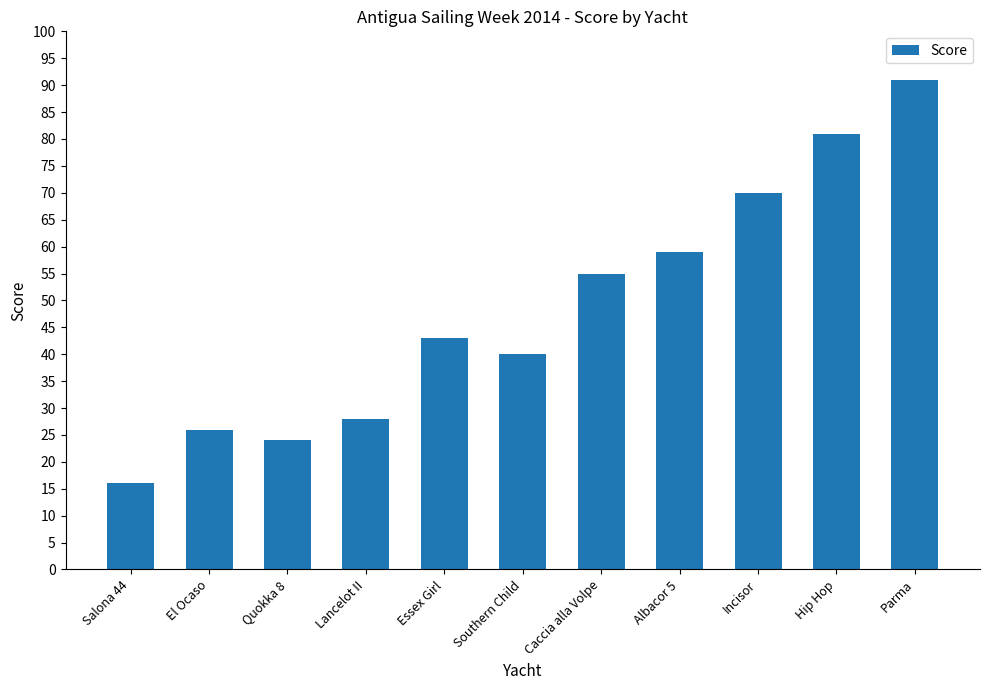

Between Parma and Salona 44, which is larger?

Parma